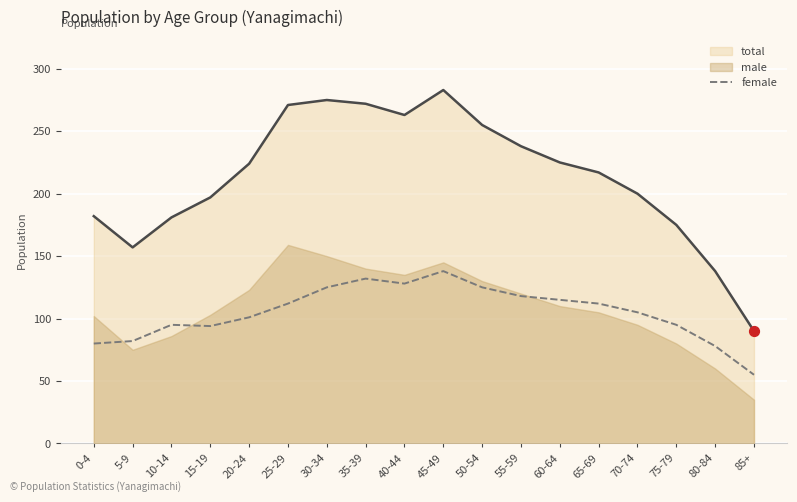

Is the value of total at 50-54 greater than the value of female at 85+?

Yes